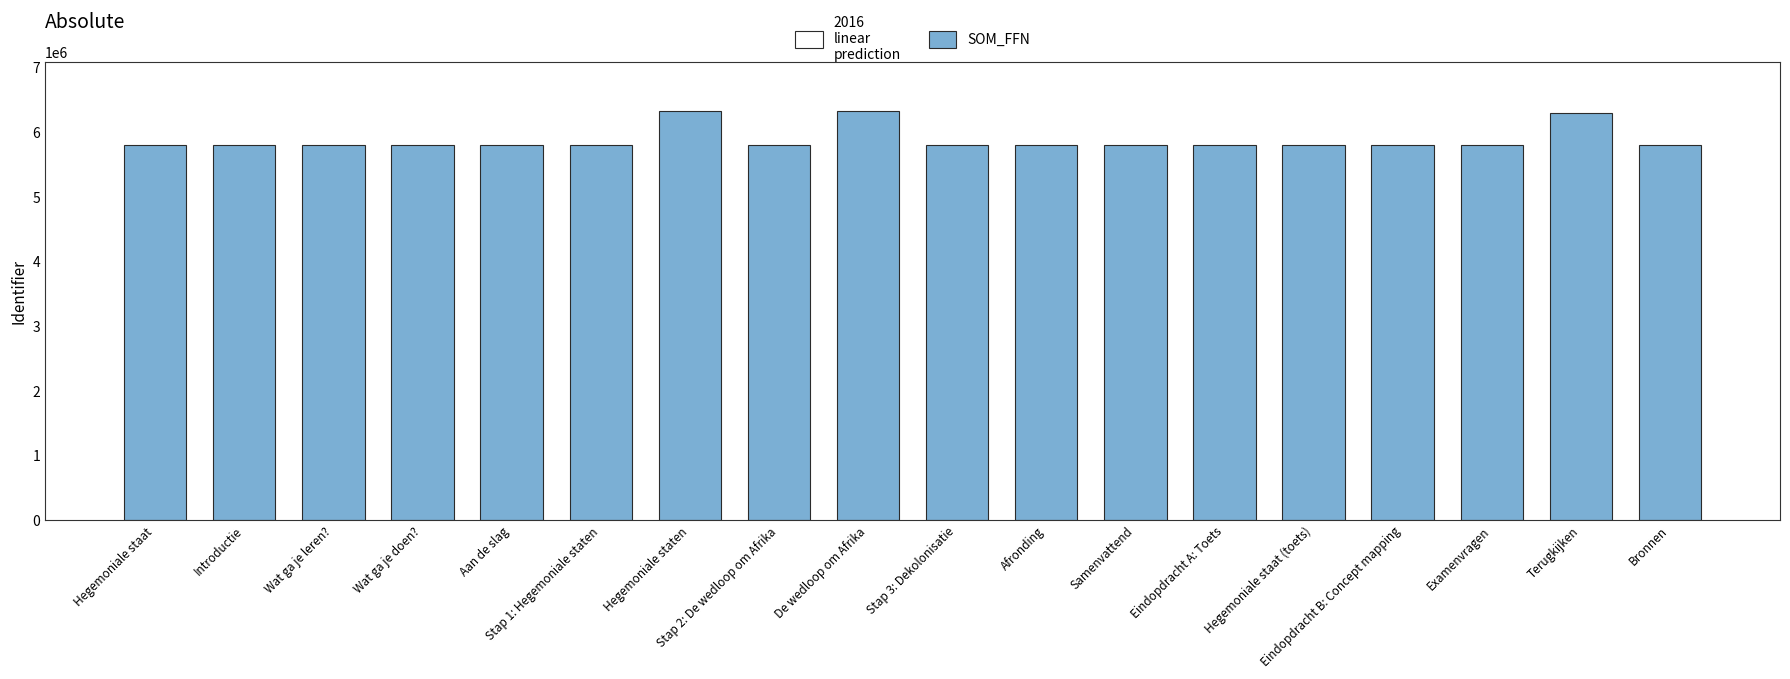

The value at Terugkijken is 3427018. True or false?

False